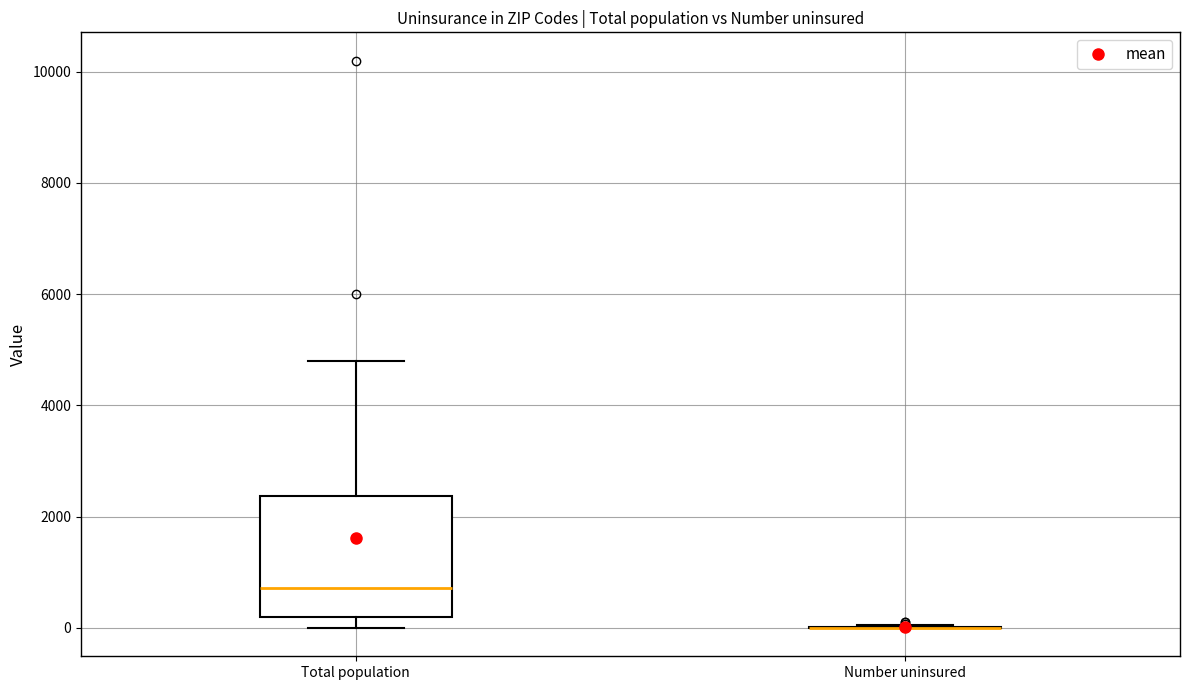

Reading left to right, transcribe this box plot: for each box, give where its median line is, the range the box spans, and where its two whiskers end, as read against the y-axis. The values are not printed on the chart, so give them approximately, as read against the axis.

Total population: median 800, box 200 to 2400, whiskers 0 to 4800
Number uninsured: box collapsed to a line at 0, whiskers 0 to 0